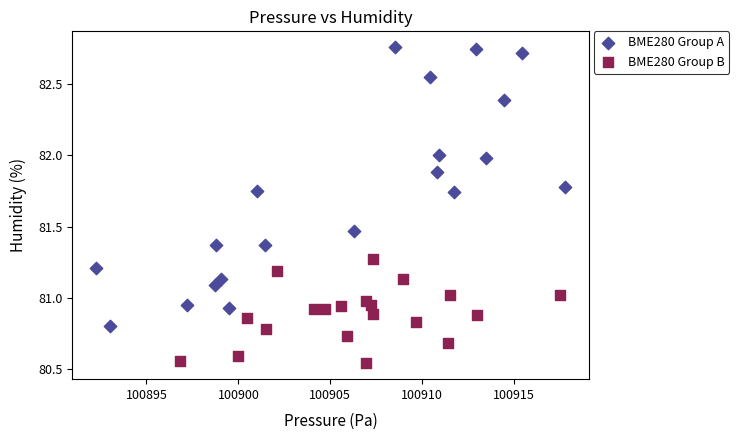

Which series reaches the maximum Y coordinate?

BME280 Group A